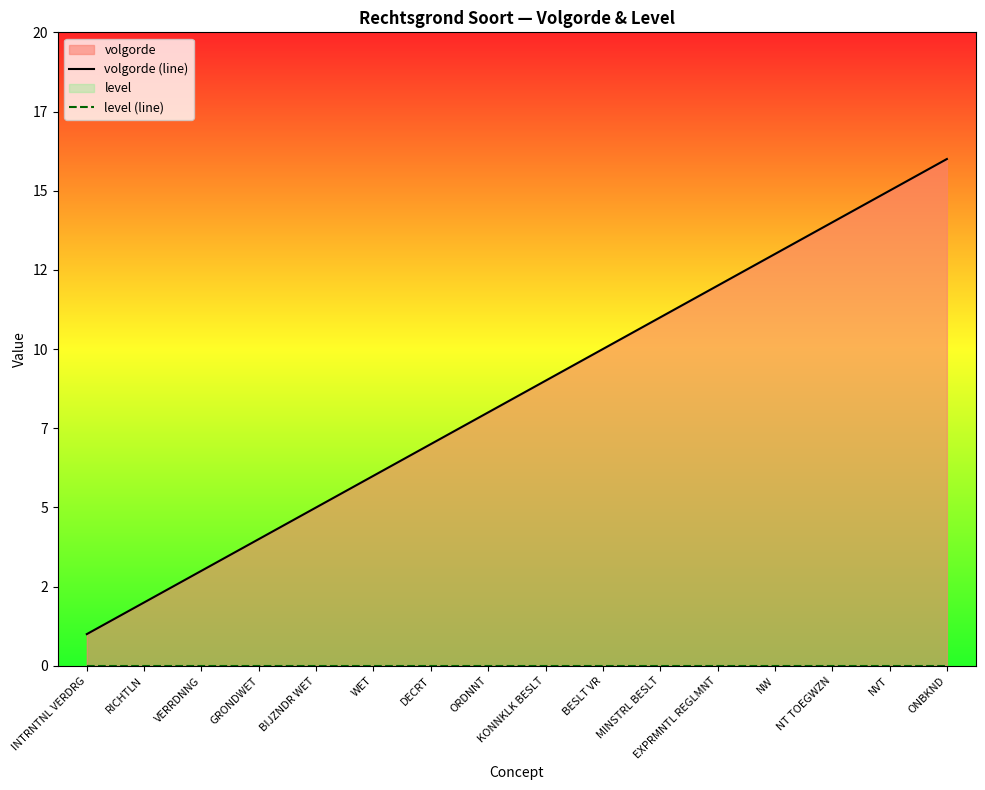

What is the label of the 10th point from the right?

DECRT